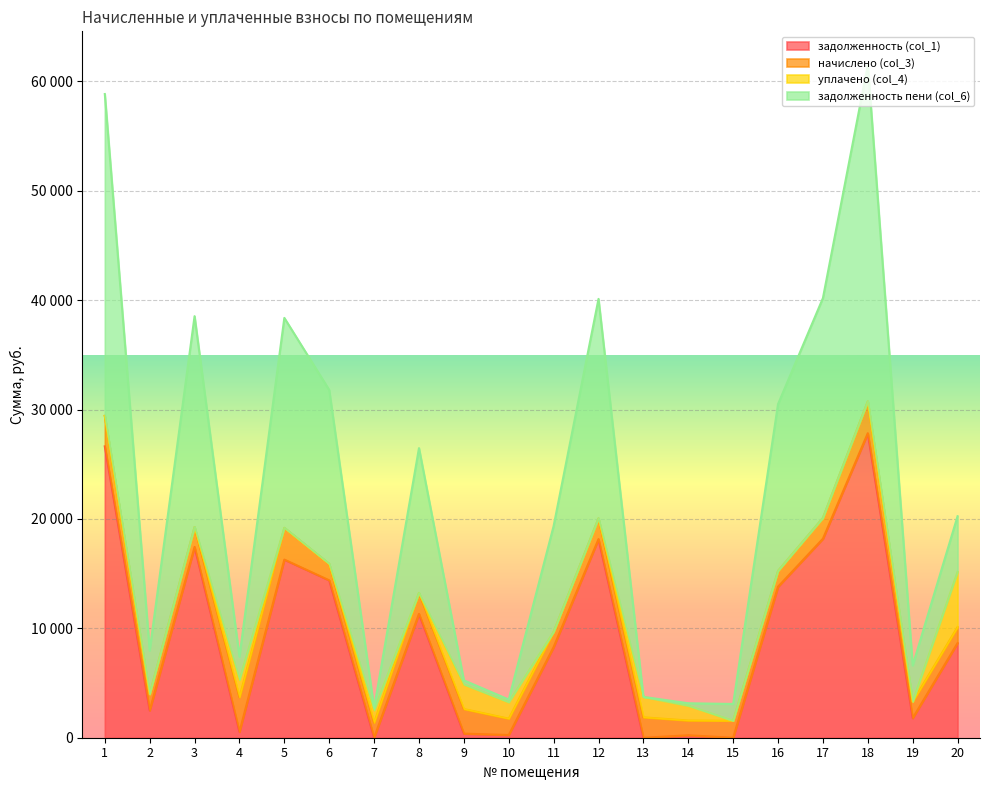

What are all the series names shown in the legend?

задолженность (col_1), начислено (col_3), уплачено (col_4), задолженность пени (col_6)